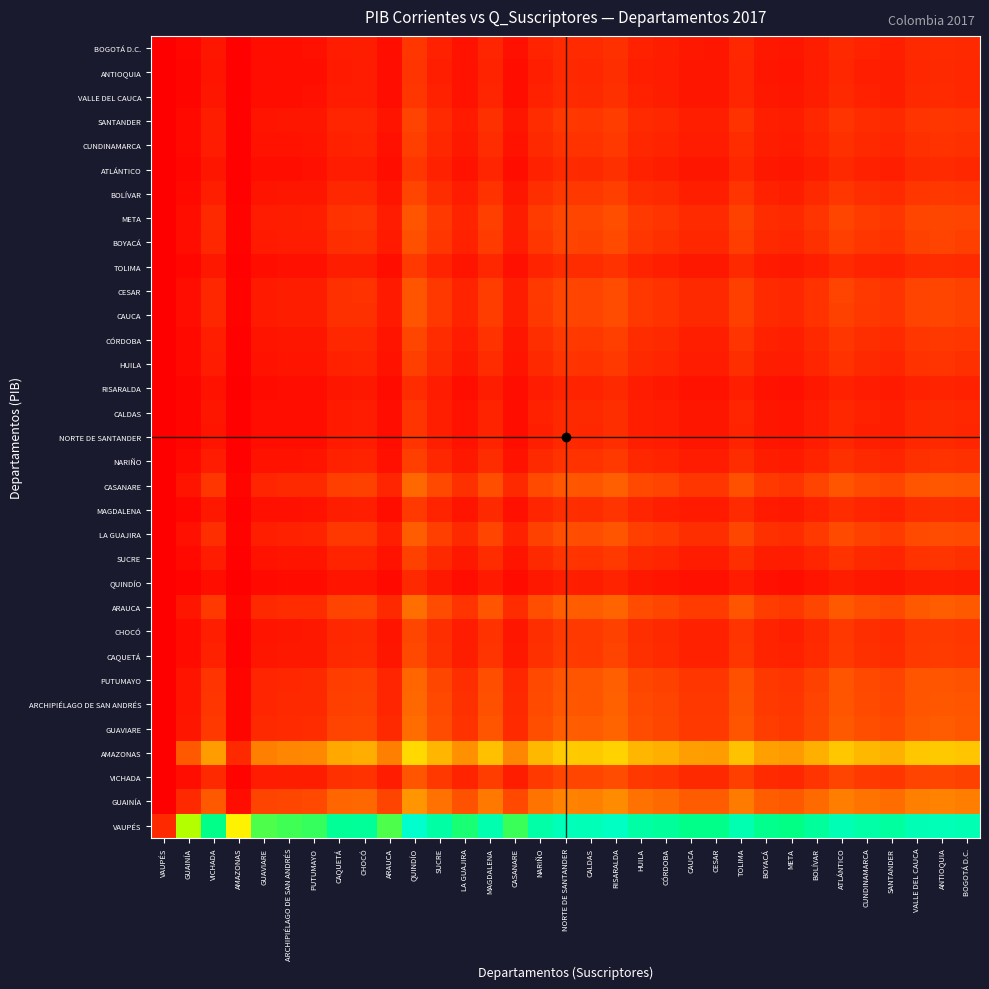

Reading right to left, extract all data points from this chart.

VAUPÉS: BOGOTÁ D.C.=0.9	ANTIOQUIA=1.0	VALLE DEL CAUCA=1.0	SANTANDER=0.9	CUNDINAMARCA=0.9	ATLÁNTICO=0.9	BOLÍVAR=0.9	META=0.9	BOYACÁ=0.9	TOLIMA=0.9	CESAR=0.9	CAUCA=0.9	CÓRDOBA=0.9	HUILA=0.9	RISARALDA=1.0	CALDAS=1.0	NORTE DE SANTANDER=1.0	NARIÑO=0.9	CASANARE=0.8	MAGDALENA=0.9	LA GUAJIRA=0.8	SUCRE=0.9	QUINDÍO=1.0	ARAUCA=0.8	CHOCÓ=0.9	CAQUETÁ=0.9	PUTUMAYO=0.8	ARCHIPIÉLAGO DE SAN ANDRÉS=0.8	GUAVIARE=0.8	AMAZONAS=0.5	VICHADA=0.9	GUAINÍA=0.7	VAUPÉS=0.1
GUAINÍA: BOGOTÁ D.C.=0.3	ANTIOQUIA=0.3	VALLE DEL CAUCA=0.3	SANTANDER=0.2	CUNDINAMARCA=0.2	ATLÁNTICO=0.3	BOLÍVAR=0.2	META=0.2	BOYACÁ=0.2	TOLIMA=0.3	CESAR=0.2	CAUCA=0.2	CÓRDOBA=0.2	HUILA=0.2	RISARALDA=0.3	CALDAS=0.3	NORTE DE SANTANDER=0.3	NARIÑO=0.2	CASANARE=0.2	MAGDALENA=0.3	LA GUAJIRA=0.2	SUCRE=0.2	QUINDÍO=0.3	ARAUCA=0.1	CHOCÓ=0.2	CAQUETÁ=0.2	PUTUMAYO=0.2	ARCHIPIÉLAGO DE SAN ANDRÉS=0.2	GUAVIARE=0.1	AMAZONAS=0.0	VICHADA=0.2	GUAINÍA=0.1	VAUPÉS=0.0
VICHADA: BOGOTÁ D.C.=0.1	ANTIOQUIA=0.1	VALLE DEL CAUCA=0.1	SANTANDER=0.1	CUNDINAMARCA=0.1	ATLÁNTICO=0.1	BOLÍVAR=0.1	META=0.1	BOYACÁ=0.1	TOLIMA=0.1	CESAR=0.1	CAUCA=0.1	CÓRDOBA=0.1	HUILA=0.1	RISARALDA=0.2	CALDAS=0.1	NORTE DE SANTANDER=0.1	NARIÑO=0.1	CASANARE=0.1	MAGDALENA=0.1	LA GUAJIRA=0.1	SUCRE=0.1	QUINDÍO=0.2	ARAUCA=0.1	CHOCÓ=0.1	CAQUETÁ=0.1	PUTUMAYO=0.1	ARCHIPIÉLAGO DE SAN ANDRÉS=0.1	GUAVIARE=0.1	AMAZONAS=0.0	VICHADA=0.1	GUAINÍA=0.0	VAUPÉS=0.0
AMAZONAS: BOGOTÁ D.C.=0.4	ANTIOQUIA=0.4	VALLE DEL CAUCA=0.4	SANTANDER=0.4	CUNDINAMARCA=0.4	ATLÁNTICO=0.4	BOLÍVAR=0.4	META=0.3	BOYACÁ=0.3	TOLIMA=0.4	CESAR=0.3	CAUCA=0.3	CÓRDOBA=0.4	HUILA=0.4	RISARALDA=0.4	CALDAS=0.4	NORTE DE SANTANDER=0.4	NARIÑO=0.4	CASANARE=0.3	MAGDALENA=0.4	LA GUAJIRA=0.3	SUCRE=0.4	QUINDÍO=0.5	ARAUCA=0.3	CHOCÓ=0.4	CAQUETÁ=0.4	PUTUMAYO=0.3	ARCHIPIÉLAGO DE SAN ANDRÉS=0.3	GUAVIARE=0.3	AMAZONAS=0.1	VICHADA=0.3	GUAINÍA=0.2	VAUPÉS=0.0
GUAVIARE: BOGOTÁ D.C.=0.2	ANTIOQUIA=0.2	VALLE DEL CAUCA=0.2	SANTANDER=0.2	CUNDINAMARCA=0.2	ATLÁNTICO=0.2	BOLÍVAR=0.2	META=0.1	BOYACÁ=0.1	TOLIMA=0.2	CESAR=0.1	CAUCA=0.1	CÓRDOBA=0.2	HUILA=0.2	RISARALDA=0.2	CALDAS=0.2	NORTE DE SANTANDER=0.2	NARIÑO=0.2	CASANARE=0.1	MAGDALENA=0.2	LA GUAJIRA=0.1	SUCRE=0.2	QUINDÍO=0.2	ARAUCA=0.1	CHOCÓ=0.1	CAQUETÁ=0.1	PUTUMAYO=0.1	ARCHIPIÉLAGO DE SAN ANDRÉS=0.1	GUAVIARE=0.1	AMAZONAS=0.0	VICHADA=0.1	GUAINÍA=0.0	VAUPÉS=0.0
ARCHIPIÉLAGO DE SAN ANDRÉS: BOGOTÁ D.C.=0.2	ANTIOQUIA=0.2	VALLE DEL CAUCA=0.2	SANTANDER=0.1	CUNDINAMARCA=0.2	ATLÁNTICO=0.2	BOLÍVAR=0.1	META=0.1	BOYACÁ=0.1	TOLIMA=0.2	CESAR=0.1	CAUCA=0.1	CÓRDOBA=0.1	HUILA=0.2	RISARALDA=0.2	CALDAS=0.2	NORTE DE SANTANDER=0.2	NARIÑO=0.2	CASANARE=0.1	MAGDALENA=0.2	LA GUAJIRA=0.1	SUCRE=0.2	QUINDÍO=0.2	ARAUCA=0.1	CHOCÓ=0.1	CAQUETÁ=0.1	PUTUMAYO=0.1	ARCHIPIÉLAGO DE SAN ANDRÉS=0.1	GUAVIARE=0.1	AMAZONAS=0.0	VICHADA=0.1	GUAINÍA=0.0	VAUPÉS=0.0
PUTUMAYO: BOGOTÁ D.C.=0.2	ANTIOQUIA=0.2	VALLE DEL CAUCA=0.2	SANTANDER=0.1	CUNDINAMARCA=0.2	ATLÁNTICO=0.2	BOLÍVAR=0.1	META=0.1	BOYACÁ=0.1	TOLIMA=0.2	CESAR=0.1	CAUCA=0.1	CÓRDOBA=0.1	HUILA=0.2	RISARALDA=0.2	CALDAS=0.2	NORTE DE SANTANDER=0.2	NARIÑO=0.2	CASANARE=0.1	MAGDALENA=0.2	LA GUAJIRA=0.1	SUCRE=0.2	QUINDÍO=0.2	ARAUCA=0.1	CHOCÓ=0.1	CAQUETÁ=0.1	PUTUMAYO=0.1	ARCHIPIÉLAGO DE SAN ANDRÉS=0.1	GUAVIARE=0.1	AMAZONAS=0.0	VICHADA=0.1	GUAINÍA=0.0	VAUPÉS=0.0
CAQUETÁ: BOGOTÁ D.C.=0.1	ANTIOQUIA=0.1	VALLE DEL CAUCA=0.1	SANTANDER=0.1	CUNDINAMARCA=0.1	ATLÁNTICO=0.1	BOLÍVAR=0.1	META=0.1	BOYACÁ=0.1	TOLIMA=0.1	CESAR=0.1	CAUCA=0.1	CÓRDOBA=0.1	HUILA=0.1	RISARALDA=0.1	CALDAS=0.1	NORTE DE SANTANDER=0.1	NARIÑO=0.1	CASANARE=0.1	MAGDALENA=0.1	LA GUAJIRA=0.1	SUCRE=0.1	QUINDÍO=0.2	ARAUCA=0.0	CHOCÓ=0.1	CAQUETÁ=0.1	PUTUMAYO=0.1	ARCHIPIÉLAGO DE SAN ANDRÉS=0.1	GUAVIARE=0.0	AMAZONAS=0.0	VICHADA=0.1	GUAINÍA=0.0	VAUPÉS=0.0
CHOCÓ: BOGOTÁ D.C.=0.1	ANTIOQUIA=0.1	VALLE DEL CAUCA=0.1	SANTANDER=0.1	CUNDINAMARCA=0.1	ATLÁNTICO=0.1	BOLÍVAR=0.1	META=0.1	BOYACÁ=0.1	TOLIMA=0.1	CESAR=0.1	CAUCA=0.1	CÓRDOBA=0.1	HUILA=0.1	RISARALDA=0.1	CALDAS=0.1	NORTE DE SANTANDER=0.1	NARIÑO=0.1	CASANARE=0.1	MAGDALENA=0.1	LA GUAJIRA=0.1	SUCRE=0.1	QUINDÍO=0.2	ARAUCA=0.0	CHOCÓ=0.1	CAQUETÁ=0.1	PUTUMAYO=0.1	ARCHIPIÉLAGO DE SAN ANDRÉS=0.1	GUAVIARE=0.0	AMAZONAS=0.0	VICHADA=0.1	GUAINÍA=0.0	VAUPÉS=0.0
ARAUCA: BOGOTÁ D.C.=0.2	ANTIOQUIA=0.2	VALLE DEL CAUCA=0.2	SANTANDER=0.2	CUNDINAMARCA=0.2	ATLÁNTICO=0.2	BOLÍVAR=0.2	META=0.1	BOYACÁ=0.1	TOLIMA=0.2	CESAR=0.1	CAUCA=0.1	CÓRDOBA=0.2	HUILA=0.2	RISARALDA=0.2	CALDAS=0.2	NORTE DE SANTANDER=0.2	NARIÑO=0.2	CASANARE=0.1	MAGDALENA=0.2	LA GUAJIRA=0.1	SUCRE=0.2	QUINDÍO=0.2	ARAUCA=0.1	CHOCÓ=0.1	CAQUETÁ=0.1	PUTUMAYO=0.1	ARCHIPIÉLAGO DE SAN ANDRÉS=0.1	GUAVIARE=0.1	AMAZONAS=0.0	VICHADA=0.1	GUAINÍA=0.0	VAUPÉS=0.0
QUINDÍO: BOGOTÁ D.C.=0.1	ANTIOQUIA=0.1	VALLE DEL CAUCA=0.1	SANTANDER=0.0	CUNDINAMARCA=0.1	ATLÁNTICO=0.1	BOLÍVAR=0.0	META=0.0	BOYACÁ=0.0	TOLIMA=0.1	CESAR=0.0	CAUCA=0.0	CÓRDOBA=0.0	HUILA=0.1	RISARALDA=0.1	CALDAS=0.1	NORTE DE SANTANDER=0.1	NARIÑO=0.1	CASANARE=0.0	MAGDALENA=0.1	LA GUAJIRA=0.0	SUCRE=0.1	QUINDÍO=0.1	ARAUCA=0.0	CHOCÓ=0.0	CAQUETÁ=0.0	PUTUMAYO=0.0	ARCHIPIÉLAGO DE SAN ANDRÉS=0.0	GUAVIARE=0.0	AMAZONAS=0.0	VICHADA=0.0	GUAINÍA=0.0	VAUPÉS=0.0
SUCRE: BOGOTÁ D.C.=0.1	ANTIOQUIA=0.1	VALLE DEL CAUCA=0.1	SANTANDER=0.1	CUNDINAMARCA=0.1	ATLÁNTICO=0.1	BOLÍVAR=0.1	META=0.1	BOYACÁ=0.1	TOLIMA=0.1	CESAR=0.1	CAUCA=0.1	CÓRDOBA=0.1	HUILA=0.1	RISARALDA=0.1	CALDAS=0.1	NORTE DE SANTANDER=0.1	NARIÑO=0.1	CASANARE=0.0	MAGDALENA=0.1	LA GUAJIRA=0.1	SUCRE=0.1	QUINDÍO=0.1	ARAUCA=0.0	CHOCÓ=0.1	CAQUETÁ=0.1	PUTUMAYO=0.0	ARCHIPIÉLAGO DE SAN ANDRÉS=0.0	GUAVIARE=0.0	AMAZONAS=0.0	VICHADA=0.1	GUAINÍA=0.0	VAUPÉS=0.0
LA GUAJIRA: BOGOTÁ D.C.=0.2	ANTIOQUIA=0.2	VALLE DEL CAUCA=0.2	SANTANDER=0.1	CUNDINAMARCA=0.1	ATLÁNTICO=0.2	BOLÍVAR=0.1	META=0.1	BOYACÁ=0.1	TOLIMA=0.2	CESAR=0.1	CAUCA=0.1	CÓRDOBA=0.1	HUILA=0.1	RISARALDA=0.2	CALDAS=0.2	NORTE DE SANTANDER=0.2	NARIÑO=0.1	CASANARE=0.1	MAGDALENA=0.1	LA GUAJIRA=0.1	SUCRE=0.1	QUINDÍO=0.2	ARAUCA=0.1	CHOCÓ=0.1	CAQUETÁ=0.1	PUTUMAYO=0.1	ARCHIPIÉLAGO DE SAN ANDRÉS=0.1	GUAVIARE=0.1	AMAZONAS=0.0	VICHADA=0.1	GUAINÍA=0.0	VAUPÉS=0.0
MAGDALENA: BOGOTÁ D.C.=0.1	ANTIOQUIA=0.1	VALLE DEL CAUCA=0.1	SANTANDER=0.1	CUNDINAMARCA=0.1	ATLÁNTICO=0.1	BOLÍVAR=0.1	META=0.1	BOYACÁ=0.1	TOLIMA=0.1	CESAR=0.1	CAUCA=0.1	CÓRDOBA=0.1	HUILA=0.1	RISARALDA=0.1	CALDAS=0.1	NORTE DE SANTANDER=0.1	NARIÑO=0.1	CASANARE=0.0	MAGDALENA=0.1	LA GUAJIRA=0.0	SUCRE=0.1	QUINDÍO=0.1	ARAUCA=0.0	CHOCÓ=0.1	CAQUETÁ=0.1	PUTUMAYO=0.0	ARCHIPIÉLAGO DE SAN ANDRÉS=0.0	GUAVIARE=0.0	AMAZONAS=0.0	VICHADA=0.1	GUAINÍA=0.0	VAUPÉS=0.0
CASANARE: BOGOTÁ D.C.=0.2	ANTIOQUIA=0.2	VALLE DEL CAUCA=0.2	SANTANDER=0.1	CUNDINAMARCA=0.2	ATLÁNTICO=0.2	BOLÍVAR=0.1	META=0.1	BOYACÁ=0.1	TOLIMA=0.2	CESAR=0.1	CAUCA=0.1	CÓRDOBA=0.1	HUILA=0.2	RISARALDA=0.2	CALDAS=0.2	NORTE DE SANTANDER=0.2	NARIÑO=0.2	CASANARE=0.1	MAGDALENA=0.2	LA GUAJIRA=0.1	SUCRE=0.2	QUINDÍO=0.2	ARAUCA=0.1	CHOCÓ=0.1	CAQUETÁ=0.1	PUTUMAYO=0.1	ARCHIPIÉLAGO DE SAN ANDRÉS=0.1	GUAVIARE=0.1	AMAZONAS=0.0	VICHADA=0.1	GUAINÍA=0.0	VAUPÉS=0.0
NARIÑO: BOGOTÁ D.C.=0.1	ANTIOQUIA=0.1	VALLE DEL CAUCA=0.1	SANTANDER=0.1	CUNDINAMARCA=0.1	ATLÁNTICO=0.1	BOLÍVAR=0.1	META=0.1	BOYACÁ=0.1	TOLIMA=0.1	CESAR=0.1	CAUCA=0.1	CÓRDOBA=0.1	HUILA=0.1	RISARALDA=0.1	CALDAS=0.1	NORTE DE SANTANDER=0.1	NARIÑO=0.1	CASANARE=0.0	MAGDALENA=0.1	LA GUAJIRA=0.1	SUCRE=0.1	QUINDÍO=0.1	ARAUCA=0.0	CHOCÓ=0.1	CAQUETÁ=0.1	PUTUMAYO=0.0	ARCHIPIÉLAGO DE SAN ANDRÉS=0.0	GUAVIARE=0.0	AMAZONAS=0.0	VICHADA=0.1	GUAINÍA=0.0	VAUPÉS=0.0
NORTE DE SANTANDER: BOGOTÁ D.C.=0.1	ANTIOQUIA=0.1	VALLE DEL CAUCA=0.1	SANTANDER=0.1	CUNDINAMARCA=0.1	ATLÁNTICO=0.1	BOLÍVAR=0.1	META=0.0	BOYACÁ=0.0	TOLIMA=0.1	CESAR=0.0	CAUCA=0.0	CÓRDOBA=0.1	HUILA=0.1	RISARALDA=0.1	CALDAS=0.1	NORTE DE SANTANDER=0.1	NARIÑO=0.1	CASANARE=0.0	MAGDALENA=0.1	LA GUAJIRA=0.0	SUCRE=0.1	QUINDÍO=0.1	ARAUCA=0.0	CHOCÓ=0.1	CAQUETÁ=0.1	PUTUMAYO=0.0	ARCHIPIÉLAGO DE SAN ANDRÉS=0.0	GUAVIARE=0.0	AMAZONAS=0.0	VICHADA=0.0	GUAINÍA=0.0	VAUPÉS=0.0
CALDAS: BOGOTÁ D.C.=0.1	ANTIOQUIA=0.1	VALLE DEL CAUCA=0.1	SANTANDER=0.1	CUNDINAMARCA=0.1	ATLÁNTICO=0.1	BOLÍVAR=0.1	META=0.0	BOYACÁ=0.1	TOLIMA=0.1	CESAR=0.0	CAUCA=0.0	CÓRDOBA=0.1	HUILA=0.1	RISARALDA=0.1	CALDAS=0.1	NORTE DE SANTANDER=0.1	NARIÑO=0.1	CASANARE=0.0	MAGDALENA=0.1	LA GUAJIRA=0.0	SUCRE=0.1	QUINDÍO=0.1	ARAUCA=0.0	CHOCÓ=0.1	CAQUETÁ=0.1	PUTUMAYO=0.0	ARCHIPIÉLAGO DE SAN ANDRÉS=0.0	GUAVIARE=0.0	AMAZONAS=0.0	VICHADA=0.0	GUAINÍA=0.0	VAUPÉS=0.0
RISARALDA: BOGOTÁ D.C.=0.1	ANTIOQUIA=0.1	VALLE DEL CAUCA=0.1	SANTANDER=0.1	CUNDINAMARCA=0.1	ATLÁNTICO=0.1	BOLÍVAR=0.1	META=0.0	BOYACÁ=0.0	TOLIMA=0.1	CESAR=0.0	CAUCA=0.0	CÓRDOBA=0.1	HUILA=0.1	RISARALDA=0.1	CALDAS=0.1	NORTE DE SANTANDER=0.1	NARIÑO=0.1	CASANARE=0.0	MAGDALENA=0.1	LA GUAJIRA=0.0	SUCRE=0.1	QUINDÍO=0.1	ARAUCA=0.0	CHOCÓ=0.1	CAQUETÁ=0.0	PUTUMAYO=0.0	ARCHIPIÉLAGO DE SAN ANDRÉS=0.0	GUAVIARE=0.0	AMAZONAS=0.0	VICHADA=0.0	GUAINÍA=0.0	VAUPÉS=0.0
HUILA: BOGOTÁ D.C.=0.1	ANTIOQUIA=0.1	VALLE DEL CAUCA=0.1	SANTANDER=0.1	CUNDINAMARCA=0.1	ATLÁNTICO=0.1	BOLÍVAR=0.1	META=0.1	BOYACÁ=0.1	TOLIMA=0.1	CESAR=0.1	CAUCA=0.1	CÓRDOBA=0.1	HUILA=0.1	RISARALDA=0.1	CALDAS=0.1	NORTE DE SANTANDER=0.1	NARIÑO=0.1	CASANARE=0.0	MAGDALENA=0.1	LA GUAJIRA=0.1	SUCRE=0.1	QUINDÍO=0.1	ARAUCA=0.0	CHOCÓ=0.1	CAQUETÁ=0.1	PUTUMAYO=0.0	ARCHIPIÉLAGO DE SAN ANDRÉS=0.0	GUAVIARE=0.0	AMAZONAS=0.0	VICHADA=0.1	GUAINÍA=0.0	VAUPÉS=0.0
CÓRDOBA: BOGOTÁ D.C.=0.1	ANTIOQUIA=0.1	VALLE DEL CAUCA=0.1	SANTANDER=0.1	CUNDINAMARCA=0.1	ATLÁNTICO=0.1	BOLÍVAR=0.1	META=0.1	BOYACÁ=0.1	TOLIMA=0.1	CESAR=0.1	CAUCA=0.1	CÓRDOBA=0.1	HUILA=0.1	RISARALDA=0.1	CALDAS=0.1	NORTE DE SANTANDER=0.1	NARIÑO=0.1	CASANARE=0.0	MAGDALENA=0.1	LA GUAJIRA=0.1	SUCRE=0.1	QUINDÍO=0.1	ARAUCA=0.0	CHOCÓ=0.1	CAQUETÁ=0.1	PUTUMAYO=0.1	ARCHIPIÉLAGO DE SAN ANDRÉS=0.0	GUAVIARE=0.0	AMAZONAS=0.0	VICHADA=0.1	GUAINÍA=0.0	VAUPÉS=0.0
CAUCA: BOGOTÁ D.C.=0.1	ANTIOQUIA=0.1	VALLE DEL CAUCA=0.1	SANTANDER=0.1	CUNDINAMARCA=0.1	ATLÁNTICO=0.1	BOLÍVAR=0.1	META=0.1	BOYACÁ=0.1	TOLIMA=0.1	CESAR=0.1	CAUCA=0.1	CÓRDOBA=0.1	HUILA=0.1	RISARALDA=0.2	CALDAS=0.1	NORTE DE SANTANDER=0.1	NARIÑO=0.1	CASANARE=0.1	MAGDALENA=0.1	LA GUAJIRA=0.1	SUCRE=0.1	QUINDÍO=0.2	ARAUCA=0.1	CHOCÓ=0.1	CAQUETÁ=0.1	PUTUMAYO=0.1	ARCHIPIÉLAGO DE SAN ANDRÉS=0.1	GUAVIARE=0.1	AMAZONAS=0.0	VICHADA=0.1	GUAINÍA=0.0	VAUPÉS=0.0
CESAR: BOGOTÁ D.C.=0.1	ANTIOQUIA=0.1	VALLE DEL CAUCA=0.1	SANTANDER=0.1	CUNDINAMARCA=0.1	ATLÁNTICO=0.1	BOLÍVAR=0.1	META=0.1	BOYACÁ=0.1	TOLIMA=0.1	CESAR=0.1	CAUCA=0.1	CÓRDOBA=0.1	HUILA=0.1	RISARALDA=0.2	CALDAS=0.1	NORTE DE SANTANDER=0.1	NARIÑO=0.1	CASANARE=0.1	MAGDALENA=0.1	LA GUAJIRA=0.1	SUCRE=0.1	QUINDÍO=0.2	ARAUCA=0.1	CHOCÓ=0.1	CAQUETÁ=0.1	PUTUMAYO=0.1	ARCHIPIÉLAGO DE SAN ANDRÉS=0.1	GUAVIARE=0.1	AMAZONAS=0.0	VICHADA=0.1	GUAINÍA=0.0	VAUPÉS=0.0
TOLIMA: BOGOTÁ D.C.=0.1	ANTIOQUIA=0.1	VALLE DEL CAUCA=0.1	SANTANDER=0.1	CUNDINAMARCA=0.1	ATLÁNTICO=0.1	BOLÍVAR=0.1	META=0.1	BOYACÁ=0.1	TOLIMA=0.1	CESAR=0.1	CAUCA=0.1	CÓRDOBA=0.1	HUILA=0.1	RISARALDA=0.1	CALDAS=0.1	NORTE DE SANTANDER=0.1	NARIÑO=0.1	CASANARE=0.0	MAGDALENA=0.1	LA GUAJIRA=0.0	SUCRE=0.1	QUINDÍO=0.1	ARAUCA=0.0	CHOCÓ=0.1	CAQUETÁ=0.1	PUTUMAYO=0.0	ARCHIPIÉLAGO DE SAN ANDRÉS=0.0	GUAVIARE=0.0	AMAZONAS=0.0	VICHADA=0.1	GUAINÍA=0.0	VAUPÉS=0.0
BOYACÁ: BOGOTÁ D.C.=0.1	ANTIOQUIA=0.1	VALLE DEL CAUCA=0.1	SANTANDER=0.1	CUNDINAMARCA=0.1	ATLÁNTICO=0.1	BOLÍVAR=0.1	META=0.1	BOYACÁ=0.1	TOLIMA=0.1	CESAR=0.1	CAUCA=0.1	CÓRDOBA=0.1	HUILA=0.1	RISARALDA=0.2	CALDAS=0.1	NORTE DE SANTANDER=0.1	NARIÑO=0.1	CASANARE=0.1	MAGDALENA=0.1	LA GUAJIRA=0.1	SUCRE=0.1	QUINDÍO=0.2	ARAUCA=0.1	CHOCÓ=0.1	CAQUETÁ=0.1	PUTUMAYO=0.1	ARCHIPIÉLAGO DE SAN ANDRÉS=0.1	GUAVIARE=0.1	AMAZONAS=0.0	VICHADA=0.1	GUAINÍA=0.0	VAUPÉS=0.0
META: BOGOTÁ D.C.=0.1	ANTIOQUIA=0.2	VALLE DEL CAUCA=0.1	SANTANDER=0.1	CUNDINAMARCA=0.1	ATLÁNTICO=0.1	BOLÍVAR=0.1	META=0.1	BOYACÁ=0.1	TOLIMA=0.1	CESAR=0.1	CAUCA=0.1	CÓRDOBA=0.1	HUILA=0.1	RISARALDA=0.2	CALDAS=0.1	NORTE DE SANTANDER=0.2	NARIÑO=0.1	CASANARE=0.1	MAGDALENA=0.1	LA GUAJIRA=0.1	SUCRE=0.1	QUINDÍO=0.2	ARAUCA=0.1	CHOCÓ=0.1	CAQUETÁ=0.1	PUTUMAYO=0.1	ARCHIPIÉLAGO DE SAN ANDRÉS=0.1	GUAVIARE=0.1	AMAZONAS=0.0	VICHADA=0.1	GUAINÍA=0.0	VAUPÉS=0.0
BOLÍVAR: BOGOTÁ D.C.=0.1	ANTIOQUIA=0.1	VALLE DEL CAUCA=0.1	SANTANDER=0.1	CUNDINAMARCA=0.1	ATLÁNTICO=0.1	BOLÍVAR=0.1	META=0.1	BOYACÁ=0.1	TOLIMA=0.1	CESAR=0.1	CAUCA=0.1	CÓRDOBA=0.1	HUILA=0.1	RISARALDA=0.1	CALDAS=0.1	NORTE DE SANTANDER=0.1	NARIÑO=0.1	CASANARE=0.0	MAGDALENA=0.1	LA GUAJIRA=0.1	SUCRE=0.1	QUINDÍO=0.1	ARAUCA=0.0	CHOCÓ=0.1	CAQUETÁ=0.1	PUTUMAYO=0.1	ARCHIPIÉLAGO DE SAN ANDRÉS=0.0	GUAVIARE=0.0	AMAZONAS=0.0	VICHADA=0.1	GUAINÍA=0.0	VAUPÉS=0.0
ATLÁNTICO: BOGOTÁ D.C.=0.1	ANTIOQUIA=0.1	VALLE DEL CAUCA=0.1	SANTANDER=0.1	CUNDINAMARCA=0.1	ATLÁNTICO=0.1	BOLÍVAR=0.1	META=0.0	BOYACÁ=0.1	TOLIMA=0.1	CESAR=0.0	CAUCA=0.0	CÓRDOBA=0.1	HUILA=0.1	RISARALDA=0.1	CALDAS=0.1	NORTE DE SANTANDER=0.1	NARIÑO=0.1	CASANARE=0.0	MAGDALENA=0.1	LA GUAJIRA=0.0	SUCRE=0.1	QUINDÍO=0.1	ARAUCA=0.0	CHOCÓ=0.1	CAQUETÁ=0.1	PUTUMAYO=0.0	ARCHIPIÉLAGO DE SAN ANDRÉS=0.0	GUAVIARE=0.0	AMAZONAS=0.0	VICHADA=0.0	GUAINÍA=0.0	VAUPÉS=0.0
CUNDINAMARCA: BOGOTÁ D.C.=0.1	ANTIOQUIA=0.1	VALLE DEL CAUCA=0.1	SANTANDER=0.1	CUNDINAMARCA=0.1	ATLÁNTICO=0.1	BOLÍVAR=0.1	META=0.1	BOYACÁ=0.1	TOLIMA=0.1	CESAR=0.1	CAUCA=0.1	CÓRDOBA=0.1	HUILA=0.1	RISARALDA=0.1	CALDAS=0.1	NORTE DE SANTANDER=0.1	NARIÑO=0.1	CASANARE=0.0	MAGDALENA=0.1	LA GUAJIRA=0.1	SUCRE=0.1	QUINDÍO=0.1	ARAUCA=0.0	CHOCÓ=0.1	CAQUETÁ=0.1	PUTUMAYO=0.0	ARCHIPIÉLAGO DE SAN ANDRÉS=0.0	GUAVIARE=0.0	AMAZONAS=0.0	VICHADA=0.1	GUAINÍA=0.0	VAUPÉS=0.0
SANTANDER: BOGOTÁ D.C.=0.1	ANTIOQUIA=0.1	VALLE DEL CAUCA=0.1	SANTANDER=0.1	CUNDINAMARCA=0.1	ATLÁNTICO=0.1	BOLÍVAR=0.1	META=0.1	BOYACÁ=0.1	TOLIMA=0.1	CESAR=0.1	CAUCA=0.1	CÓRDOBA=0.1	HUILA=0.1	RISARALDA=0.1	CALDAS=0.1	NORTE DE SANTANDER=0.1	NARIÑO=0.1	CASANARE=0.0	MAGDALENA=0.1	LA GUAJIRA=0.1	SUCRE=0.1	QUINDÍO=0.1	ARAUCA=0.0	CHOCÓ=0.1	CAQUETÁ=0.1	PUTUMAYO=0.0	ARCHIPIÉLAGO DE SAN ANDRÉS=0.0	GUAVIARE=0.0	AMAZONAS=0.0	VICHADA=0.1	GUAINÍA=0.0	VAUPÉS=0.0
VALLE DEL CAUCA: BOGOTÁ D.C.=0.1	ANTIOQUIA=0.1	VALLE DEL CAUCA=0.1	SANTANDER=0.1	CUNDINAMARCA=0.1	ATLÁNTICO=0.1	BOLÍVAR=0.1	META=0.0	BOYACÁ=0.1	TOLIMA=0.1	CESAR=0.0	CAUCA=0.0	CÓRDOBA=0.1	HUILA=0.1	RISARALDA=0.1	CALDAS=0.1	NORTE DE SANTANDER=0.1	NARIÑO=0.1	CASANARE=0.0	MAGDALENA=0.1	LA GUAJIRA=0.0	SUCRE=0.1	QUINDÍO=0.1	ARAUCA=0.0	CHOCÓ=0.1	CAQUETÁ=0.1	PUTUMAYO=0.0	ARCHIPIÉLAGO DE SAN ANDRÉS=0.0	GUAVIARE=0.0	AMAZONAS=0.0	VICHADA=0.0	GUAINÍA=0.0	VAUPÉS=0.0
ANTIOQUIA: BOGOTÁ D.C.=0.1	ANTIOQUIA=0.1	VALLE DEL CAUCA=0.1	SANTANDER=0.1	CUNDINAMARCA=0.1	ATLÁNTICO=0.1	BOLÍVAR=0.1	META=0.0	BOYACÁ=0.0	TOLIMA=0.1	CESAR=0.0	CAUCA=0.0	CÓRDOBA=0.1	HUILA=0.1	RISARALDA=0.1	CALDAS=0.1	NORTE DE SANTANDER=0.1	NARIÑO=0.1	CASANARE=0.0	MAGDALENA=0.1	LA GUAJIRA=0.0	SUCRE=0.1	QUINDÍO=0.1	ARAUCA=0.0	CHOCÓ=0.1	CAQUETÁ=0.1	PUTUMAYO=0.0	ARCHIPIÉLAGO DE SAN ANDRÉS=0.0	GUAVIARE=0.0	AMAZONAS=0.0	VICHADA=0.0	GUAINÍA=0.0	VAUPÉS=0.0
BOGOTÁ D.C.: BOGOTÁ D.C.=0.1	ANTIOQUIA=0.1	VALLE DEL CAUCA=0.1	SANTANDER=0.1	CUNDINAMARCA=0.1	ATLÁNTICO=0.1	BOLÍVAR=0.1	META=0.0	BOYACÁ=0.1	TOLIMA=0.1	CESAR=0.1	CAUCA=0.1	CÓRDOBA=0.1	HUILA=0.1	RISARALDA=0.1	CALDAS=0.1	NORTE DE SANTANDER=0.1	NARIÑO=0.1	CASANARE=0.0	MAGDALENA=0.1	LA GUAJIRA=0.0	SUCRE=0.1	QUINDÍO=0.1	ARAUCA=0.0	CHOCÓ=0.1	CAQUETÁ=0.1	PUTUMAYO=0.0	ARCHIPIÉLAGO DE SAN ANDRÉS=0.0	GUAVIARE=0.0	AMAZONAS=0.0	VICHADA=0.0	GUAINÍA=0.0	VAUPÉS=0.0